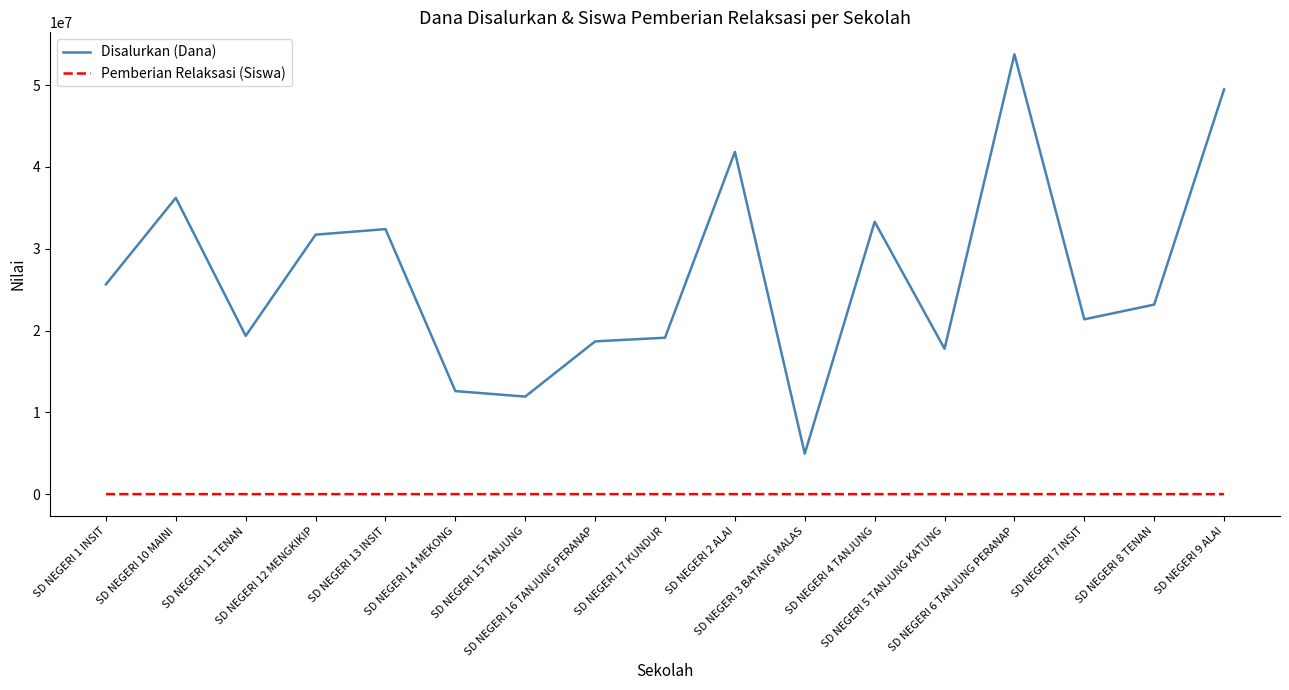

Rank the series by their maximum value, from lowest to highest.

Pemberian Relaksasi (Siswa), Disalurkan (Dana)